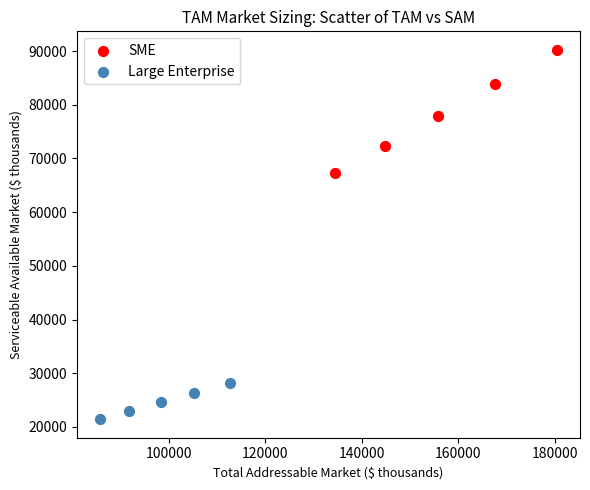

Which series contains the highest Y value?

SME